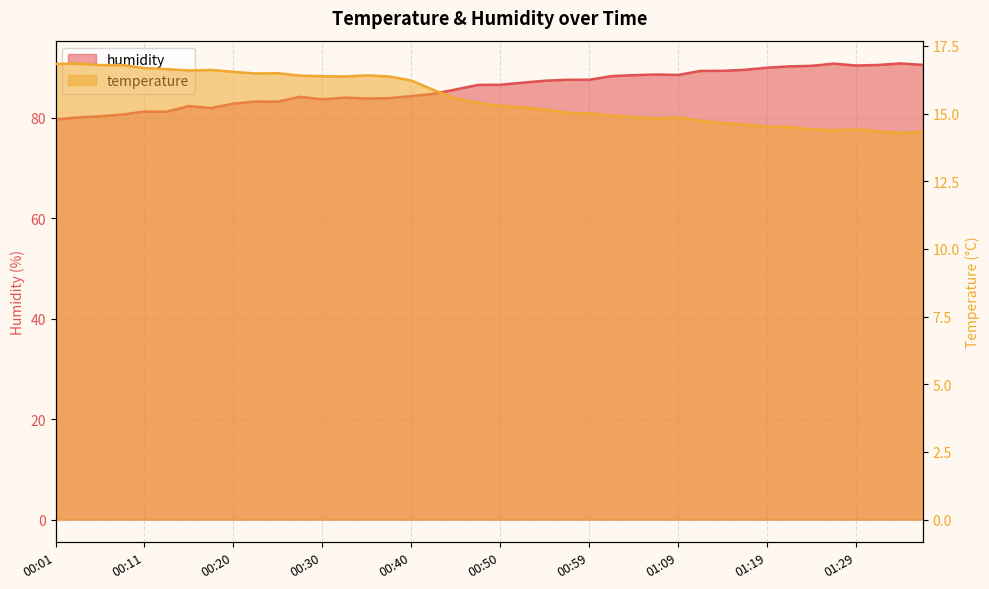

True or false: temperature and humidity intersect in this chart.

False